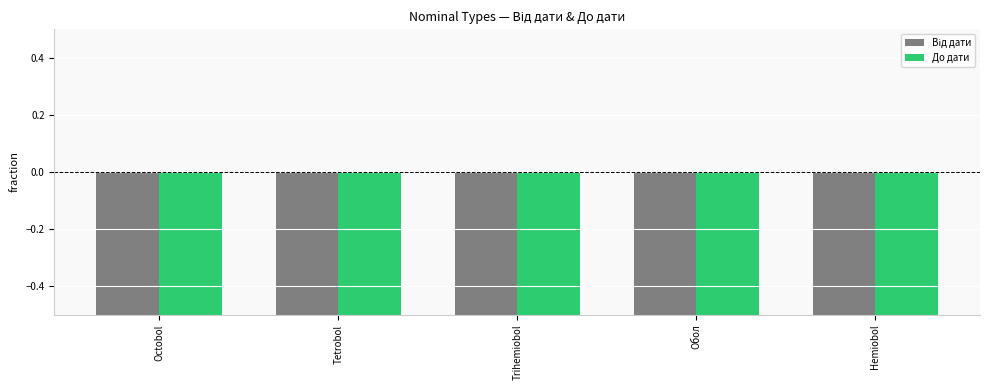

What is the label of the 4th bar from the right?

Tetrobol